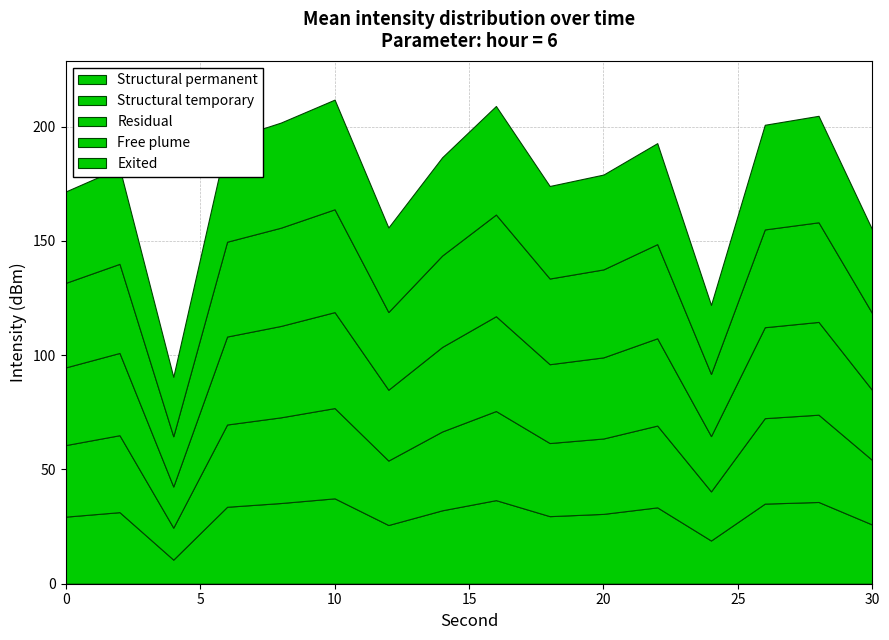

At which category does Free plume reach its first local peak?

2